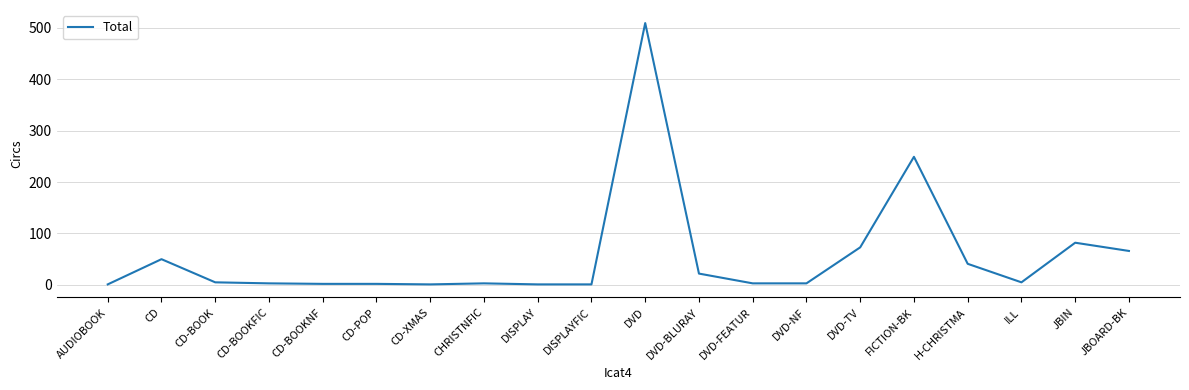

Which category has the highest value across all series?

DVD